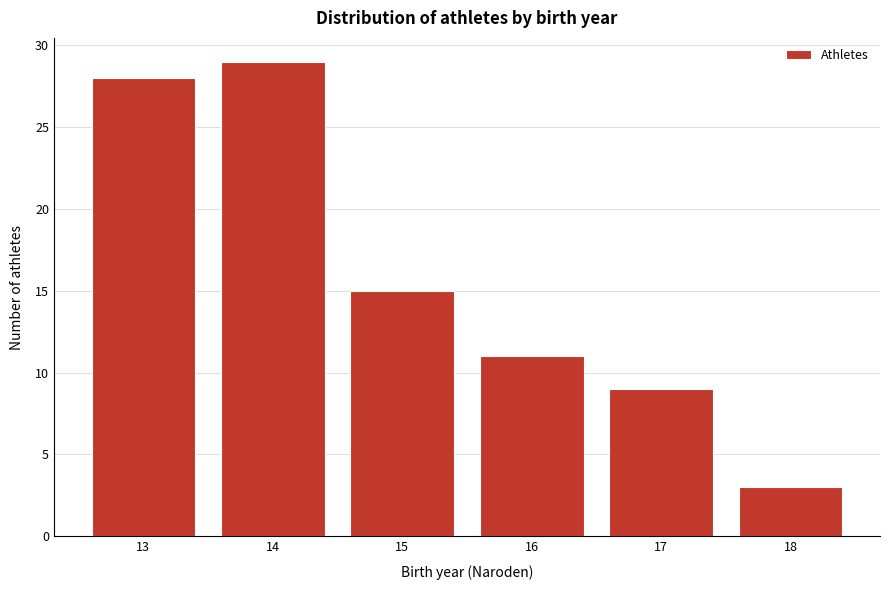

Reading left to right, extract all data points from this chart.

28	29	15	11	9	3